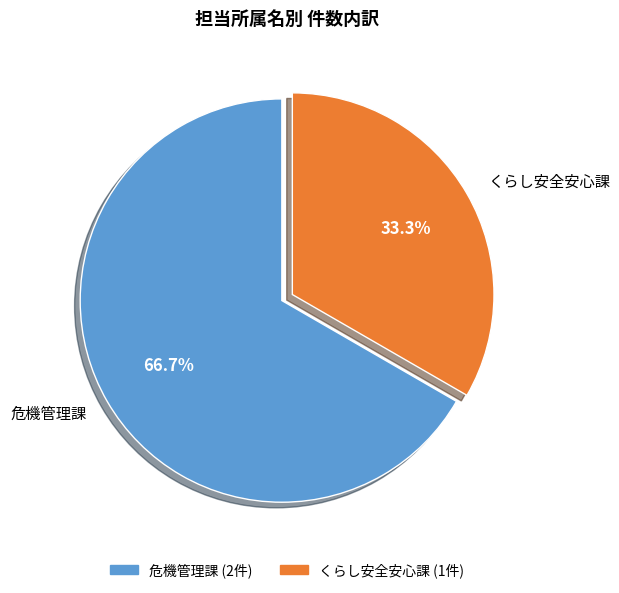

What percentage is the 危機管理課 slice, to the nearest percent?

67%